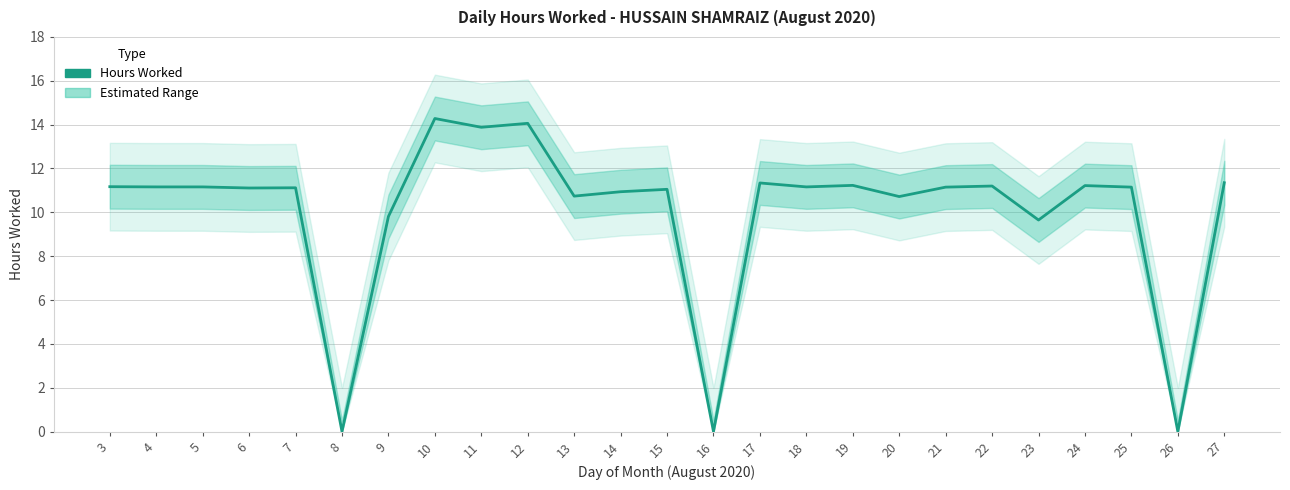

What is the difference between the second highest and minimum values?

14.1